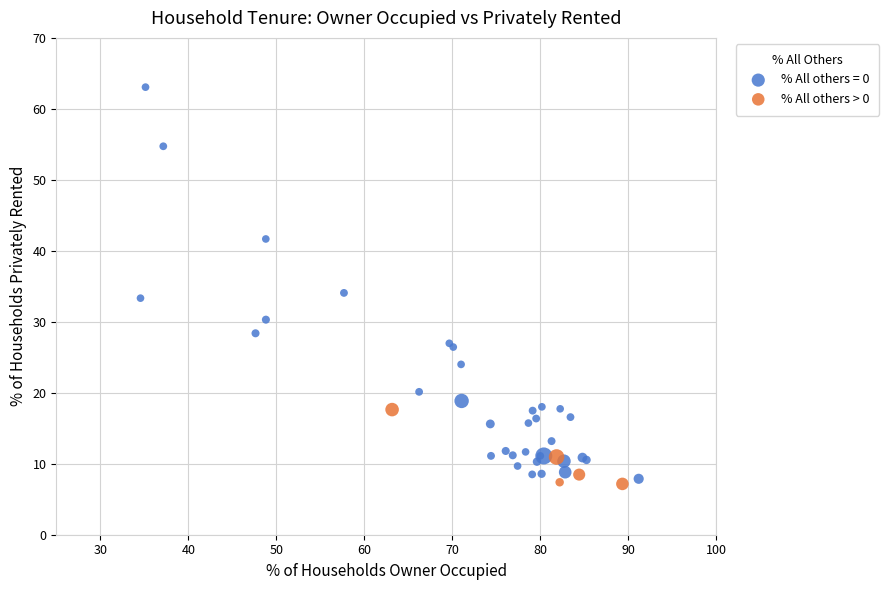

Which series contains the highest Y value?

% All others = 0